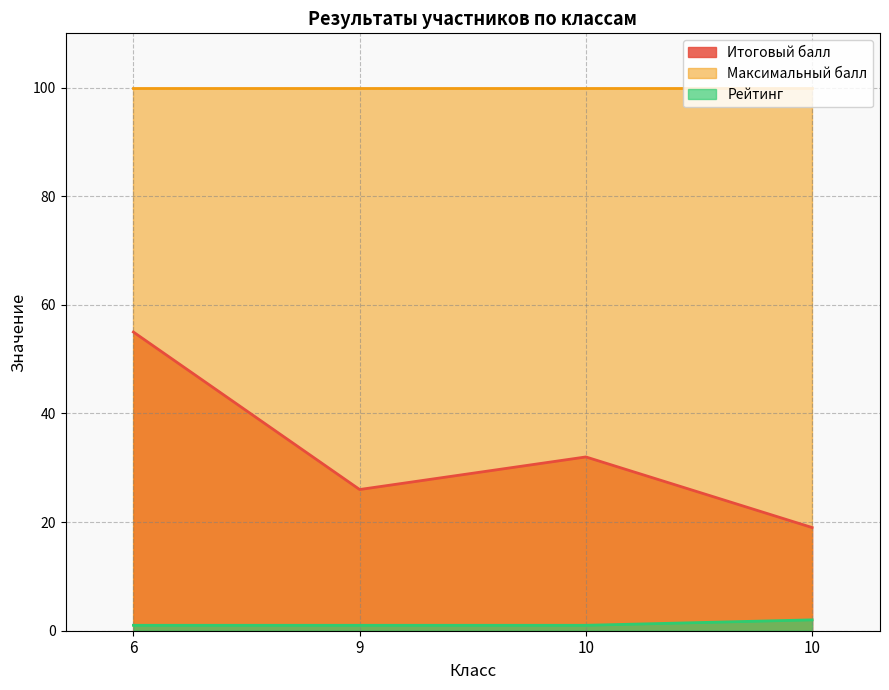

Which category has the lowest value across all series?

6